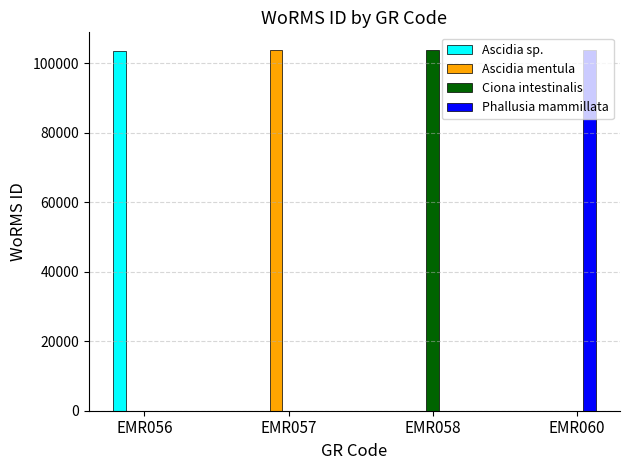

What are all the series names shown in the legend?

Ascidia sp., Ascidia mentula, Ciona intestinalis, Phallusia mammillata